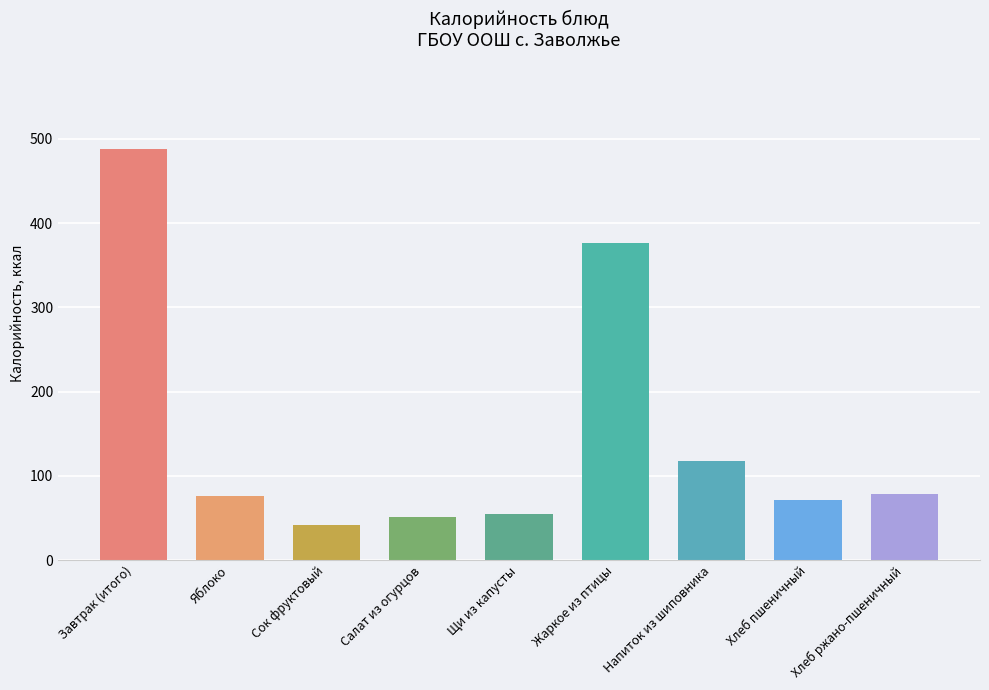

What is the change in value from Салат из огурцов to Хлеб пшеничный?

+20